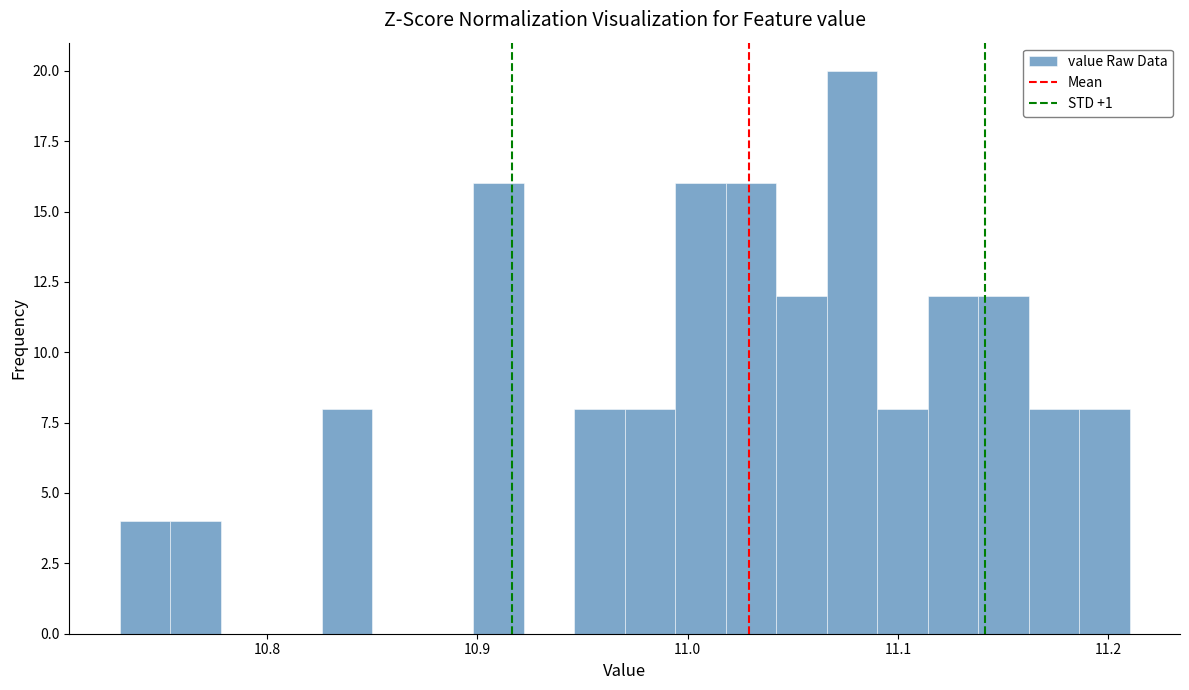

Around what value on the x-axis is the tallest bar? Give the approximate position of its centre, as read against the axis.

11.08